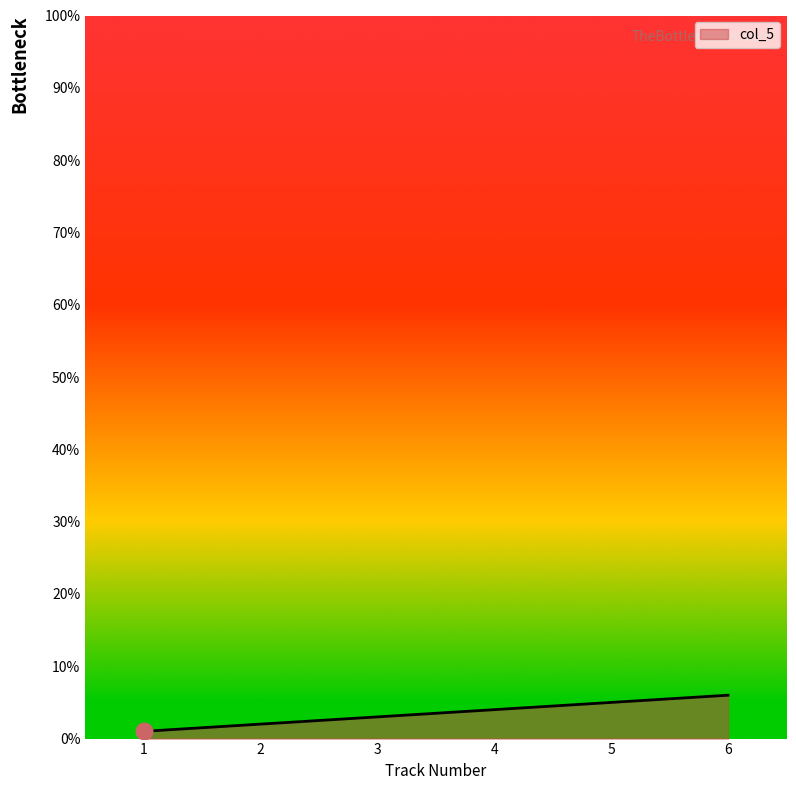

What is the sum of all values?

21